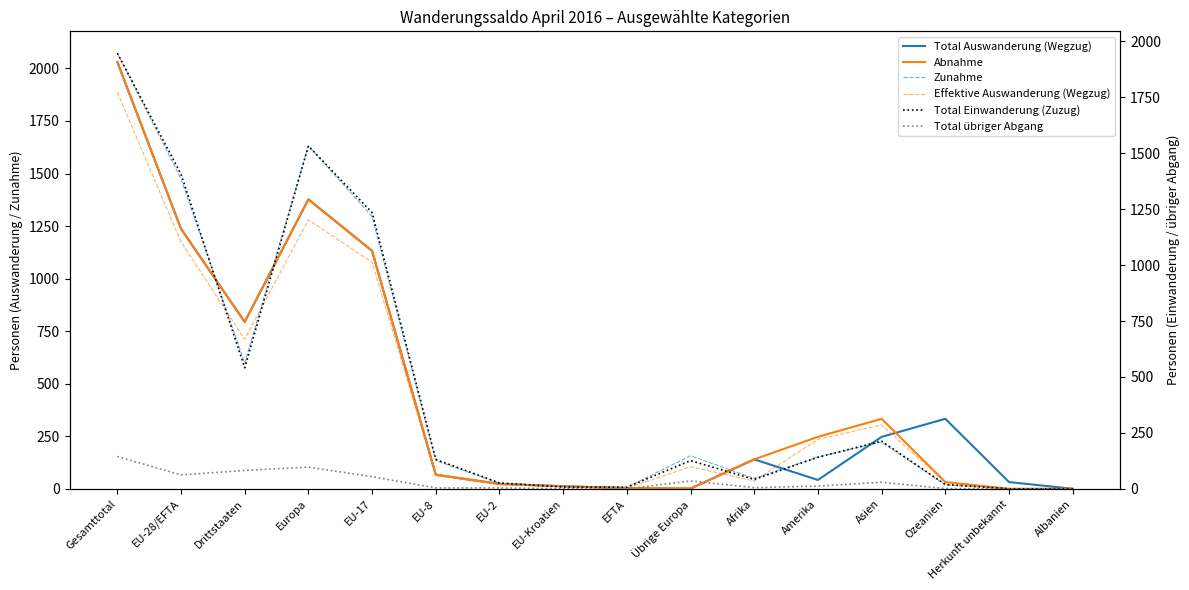

Is the value of Total Auswanderung (Wegzug) at Amerika greater than the value of Abnahme at Herkunft unbekannt?

Yes